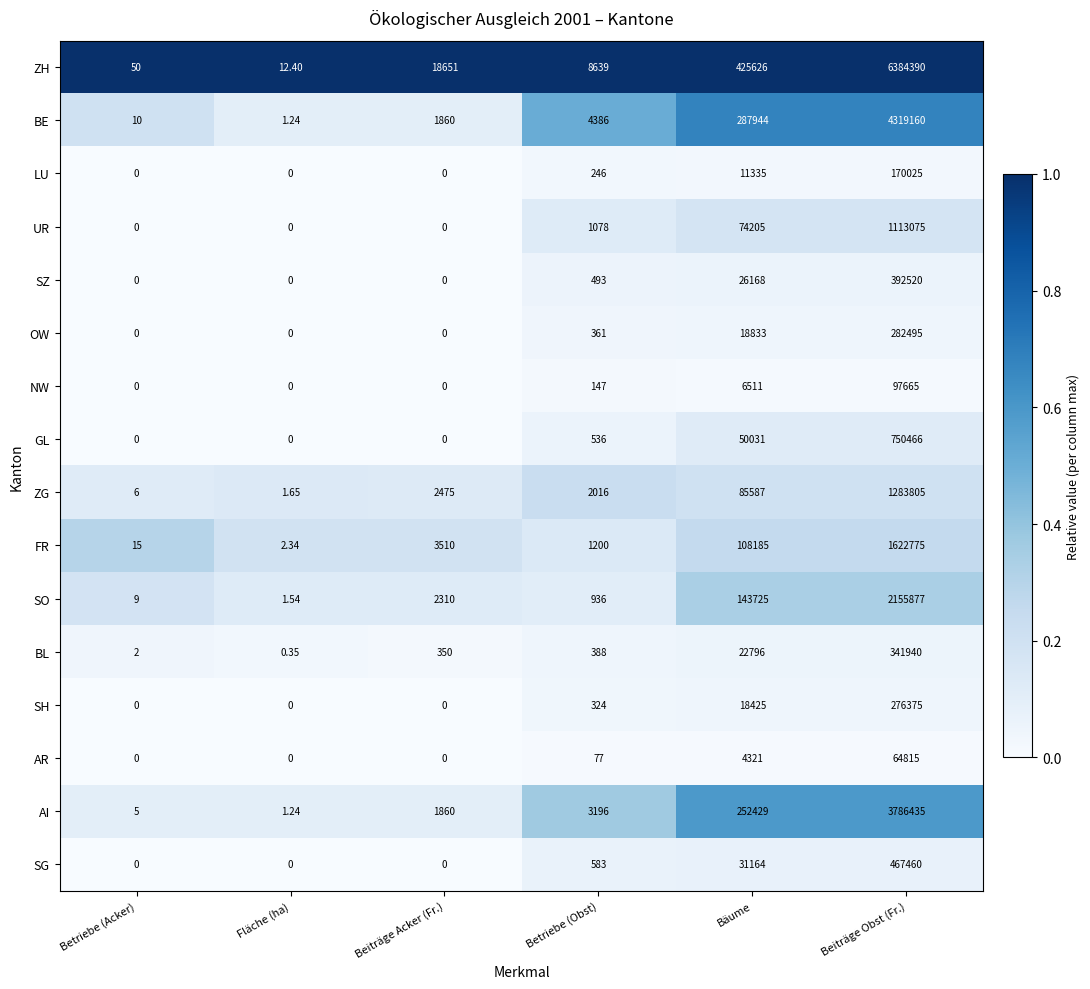

At how many categories does at least one series exceed 0?

6